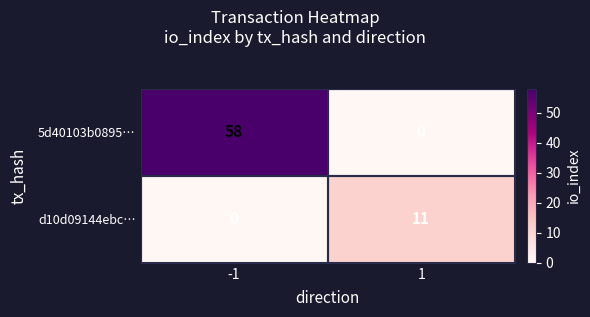

What is the sum of all 5d40103b0895… values?

58